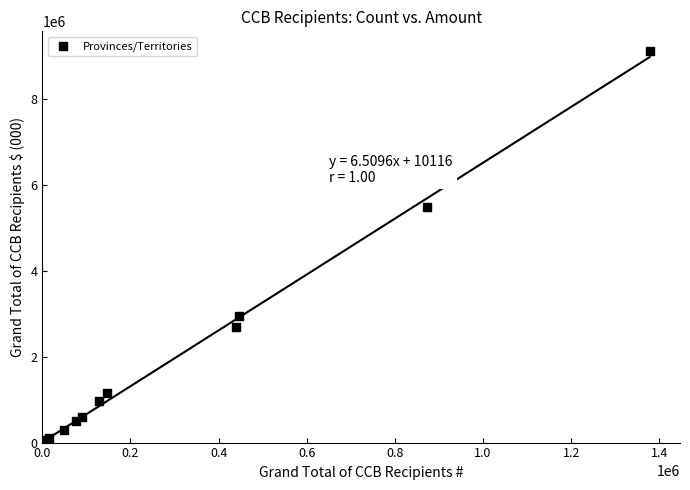

What Y value in the scatter plot is closest to 4568514?

5497681